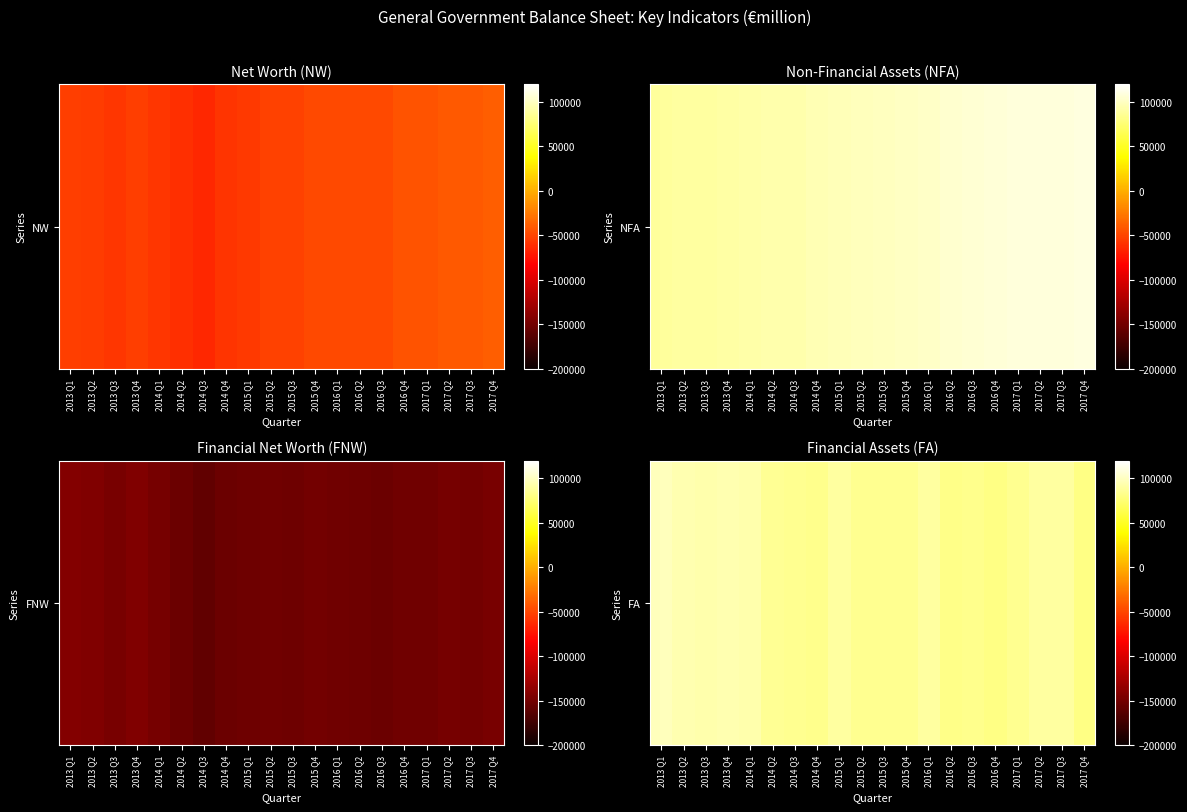

What is the minimum value shown in the chart?

80671